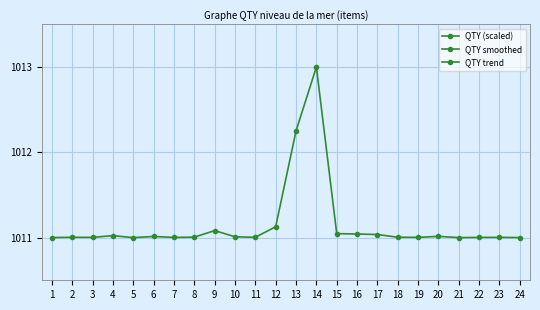

Reading left to right, list all the values displayed in this chart.

QTY (scaled): 1011.0	1011.0	1011.0	1011.0	1011.0	1011.0	1011.0	1011.0	1011.1	1011.0	1011.0	1011.1	1012.3	1013.0	1011.0	1011.0	1011.0	1011.0	1011.0	1011.0	1011.0	1011.0	1011.0	1011.0
QTY smoothed: 672.7	1009.0	1009.0	1009.0	1009.0	1009.0	1009.0	1009.0	1009.0	1009.0	1009.0	1009.4	1010.1	1010.1	1009.7	1009.0	1009.0	1009.0	1009.0	1009.0	1009.0	1009.0	1009.0	672.7
QTY trend: 1010.0	1010.0	1010.0	1010.0	1010.0	1010.0	1010.0	1010.0	1010.0	1010.0	1010.0	1010.0	1010.0	1010.0	1010.0	1010.0	1010.0	1010.0	1010.0	1010.0	1010.0	1010.0	1010.0	1010.0